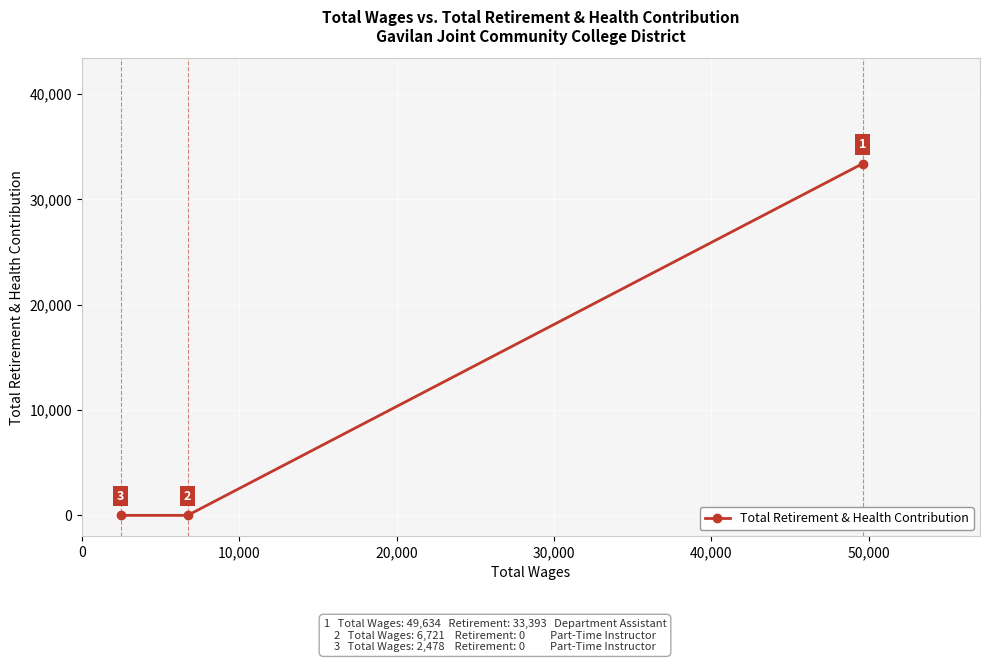

What is the difference between the maximum and minimum values?

33393